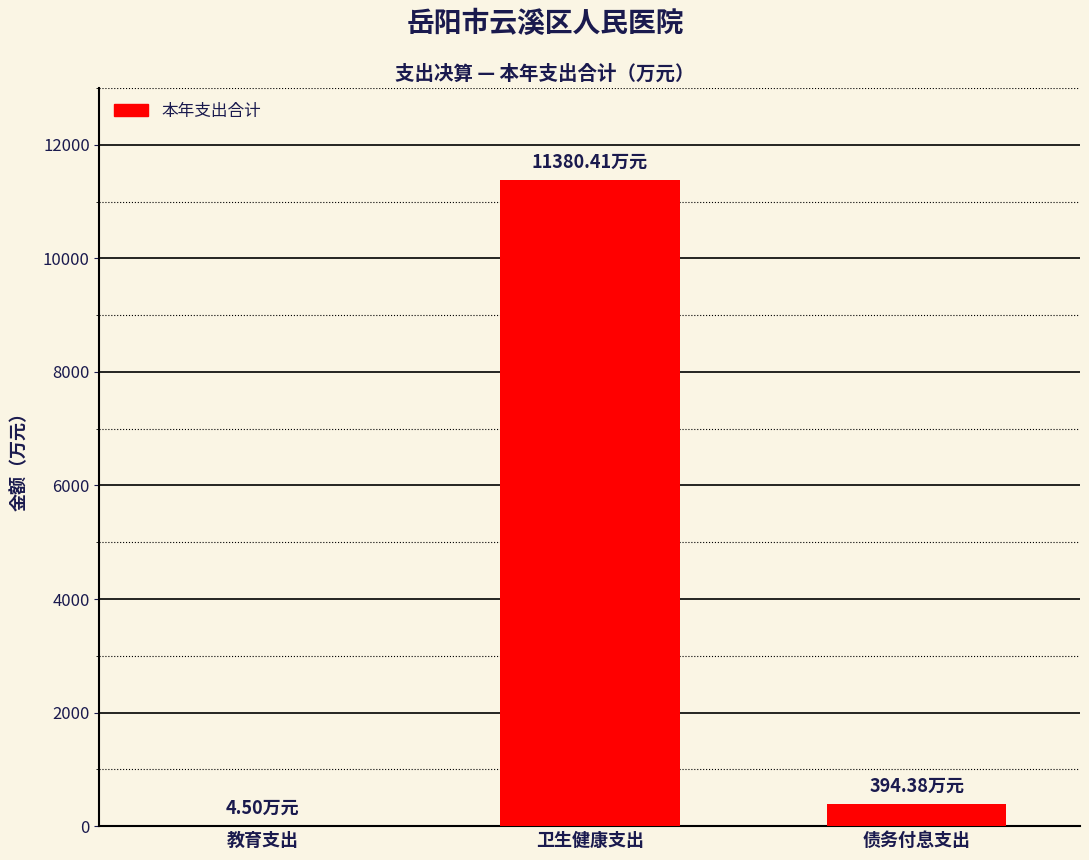

What is the sum of all values?

11779.3